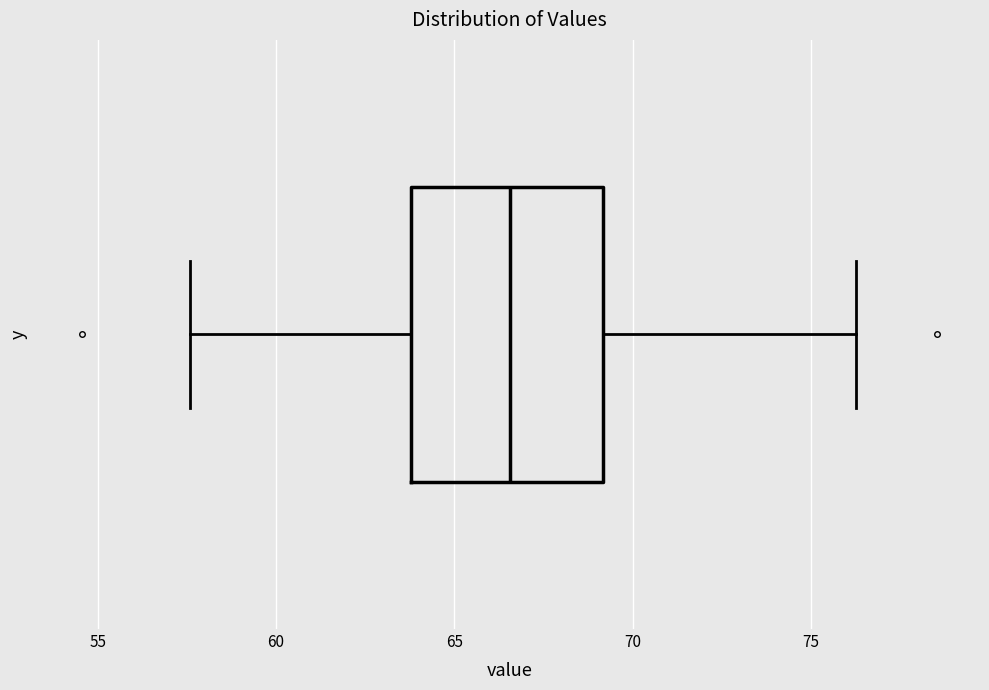

Where does the median line of the box sit on the x-axis? The values are not printed on the chart, so give them approximately, as read against the axis.

66.5